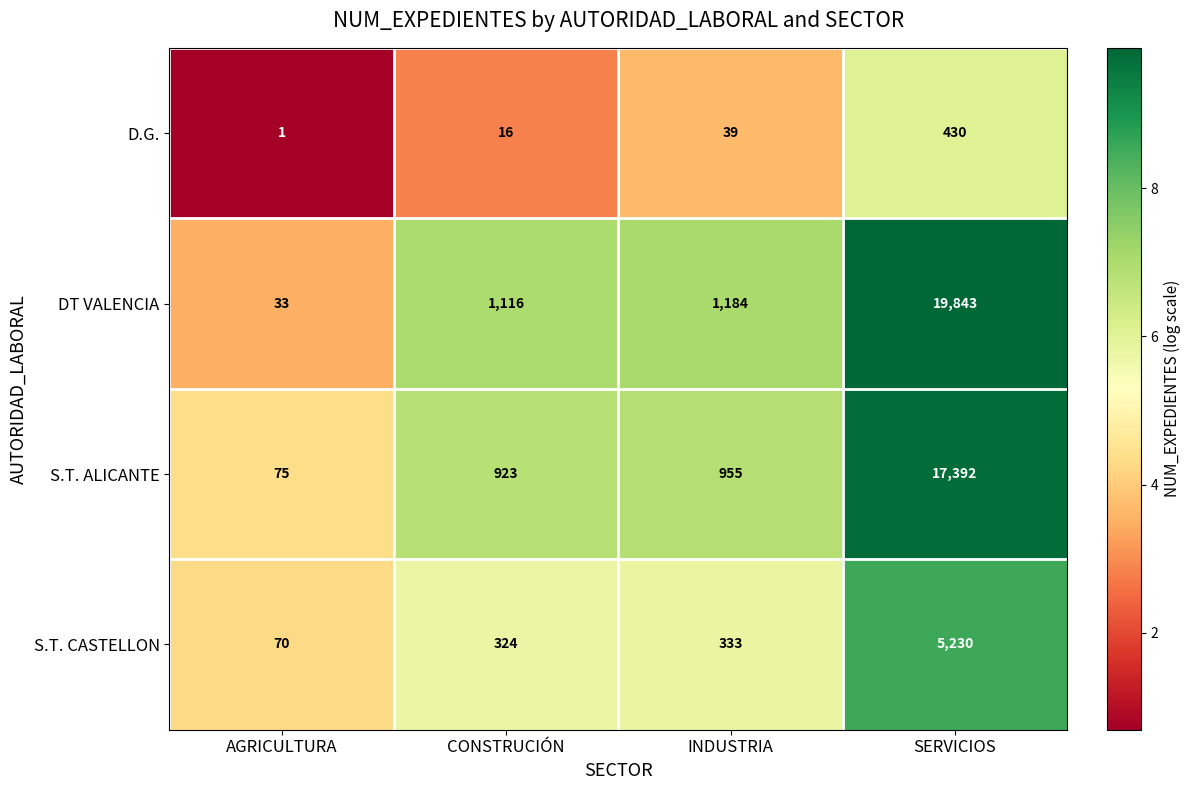

Reading right to left, transcribe all the data shown in this chart.

D.G.: SERVICIOS=430	INDUSTRIA=39	CONSTRUCIÓN=16	AGRICULTURA=1
DT VALENCIA: SERVICIOS=19843	INDUSTRIA=1184	CONSTRUCIÓN=1116	AGRICULTURA=33
S.T. ALICANTE: SERVICIOS=17392	INDUSTRIA=955	CONSTRUCIÓN=923	AGRICULTURA=75
S.T. CASTELLON: SERVICIOS=5230	INDUSTRIA=333	CONSTRUCIÓN=324	AGRICULTURA=70